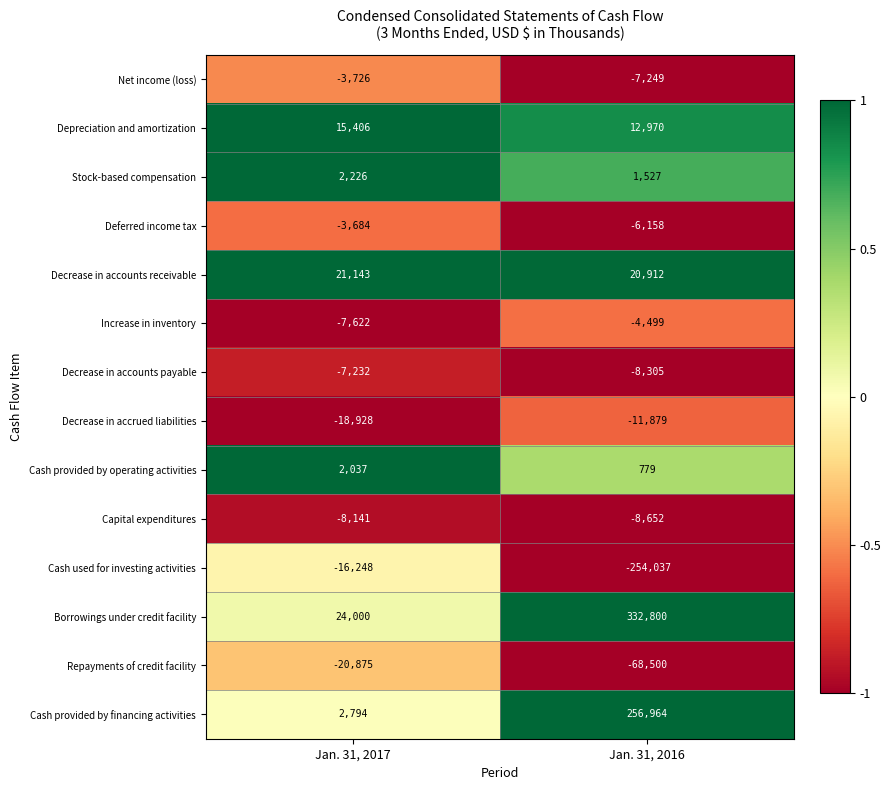

Reading left to right, transcribe all the data shown in this chart.

Net income (loss): -3726	-7249
Depreciation and amortization: 15406	12970
Stock-based compensation: 2226	1527
Deferred income tax: -3684	-6158
Decrease in accounts receivable: 21143	20912
Increase in inventory: -7622	-4499
Decrease in accounts payable: -7232	-8305
Decrease in accrued liabilities: -18928	-11879
Cash provided by operating activities: 2037	779
Capital expenditures: -8141	-8652
Cash used for investing activities: -16248	-254037
Borrowings under credit facility: 24000	332800
Repayments of credit facility: -20875	-68500
Cash provided by financing activities: 2794	256964